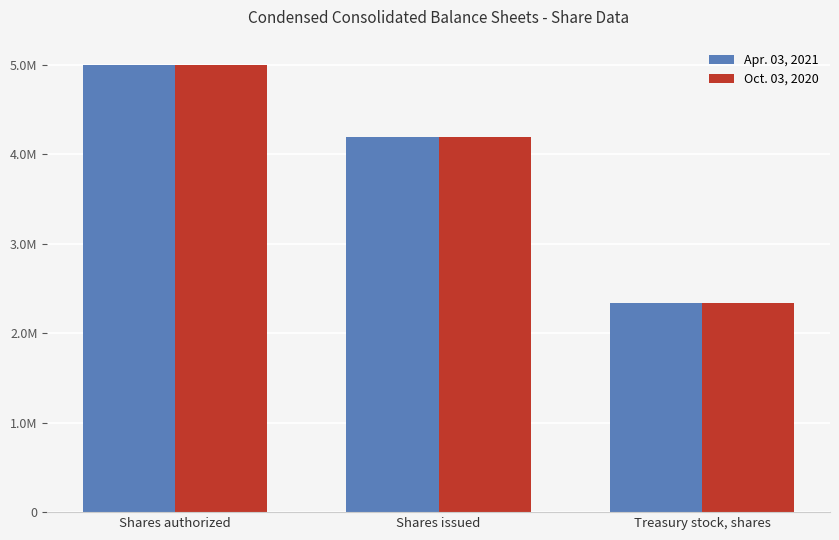

Where is Oct. 03, 2020 nearest to the value 3669497?

Shares issued